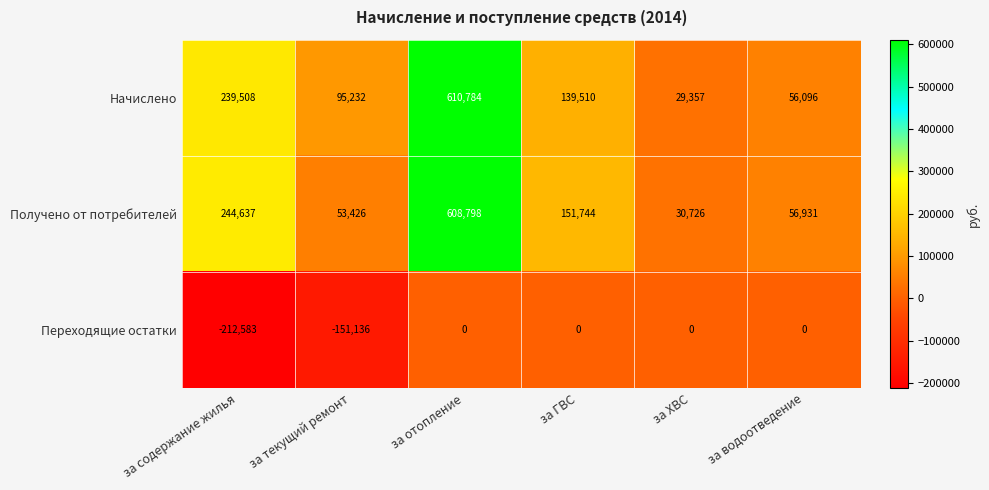

Reading left to right, extract all data points from this chart.

Начислено: 239508	95232	610784	139510	29357	56096
Получено от потребителей: 244637	53426	608798	151744	30726	56931
Переходящие остатки: -212583	-151136	0	0	0	0